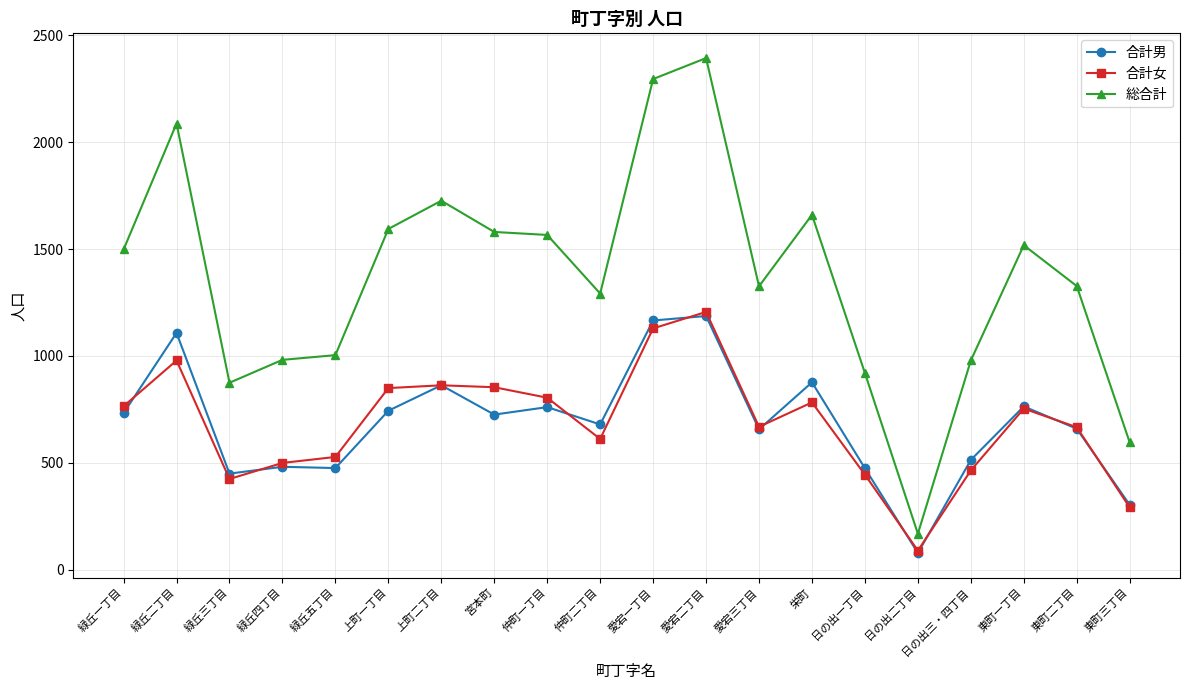

What is the approximate value of 合計男 at 仲町二丁目?

680